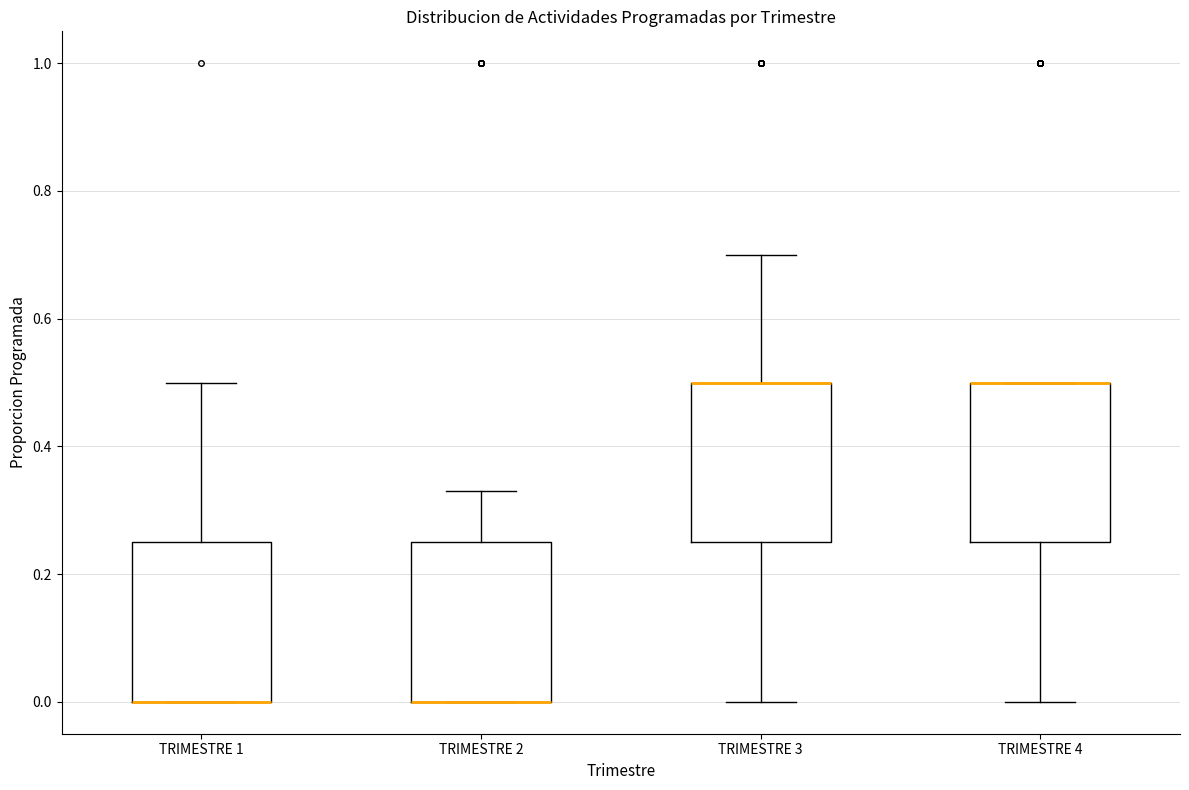

Reading left to right, read every box against the y-axis: the position of its median line, the range the box covers, and the ends of its whiskers. The values are not printed on the chart, so give them approximately, as read against the axis.

TRIMESTRE 1: median 0.00 (drawn on the box's lower edge), box 0.00 to 0.26, whiskers 0.00 to 0.50
TRIMESTRE 2: median 0.00 (drawn on the box's lower edge), box 0.00 to 0.26, whiskers 0.00 to 0.34
TRIMESTRE 3: median 0.50 (drawn on the box's upper edge), box 0.26 to 0.50, whiskers 0.00 to 0.70
TRIMESTRE 4: median 0.50 (drawn on the box's upper edge), box 0.26 to 0.50, whiskers 0.00 to 0.50